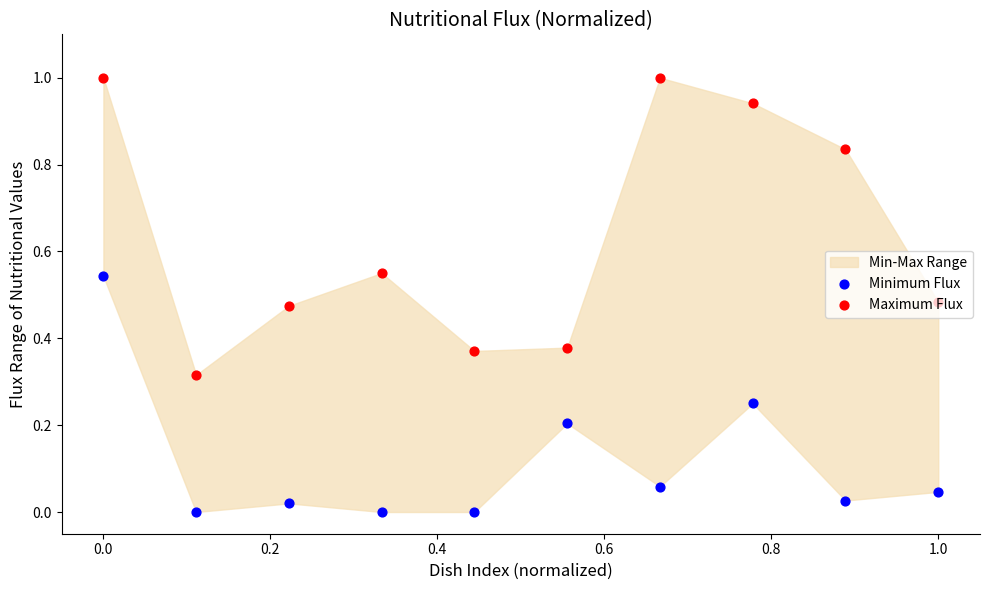

At how many categories does at least one series exceed 0?

10